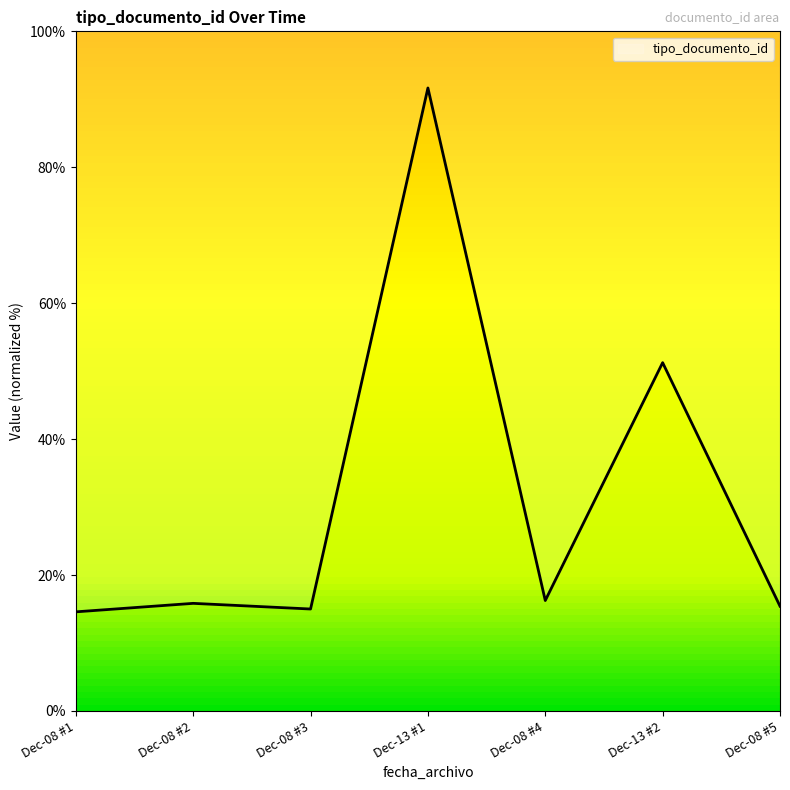

Where is the data nearest to the value 53?

Dec-13 #2